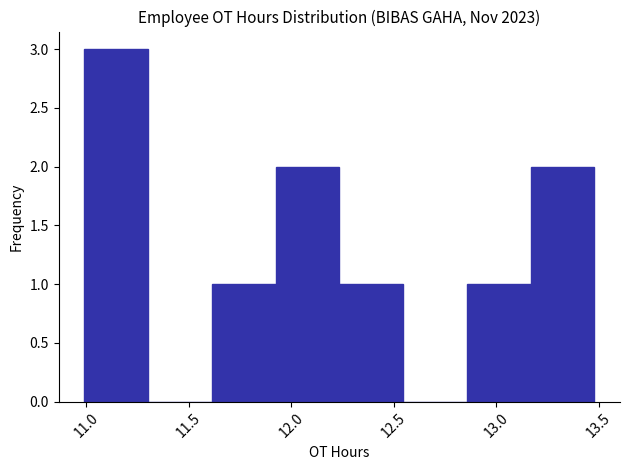

Which range on the x-axis has the tallest bar?

11.00 to 11.30